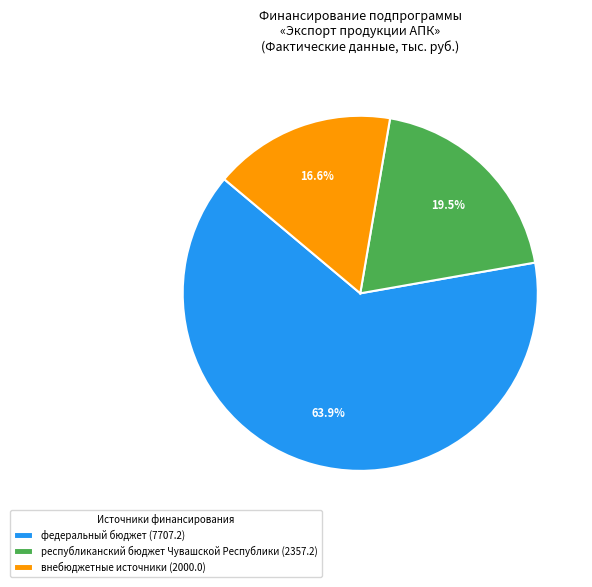

To the nearest percent, what is the combined percentage of республиканский бюджет Чувашской Республики and внебюджетные источники?

36%